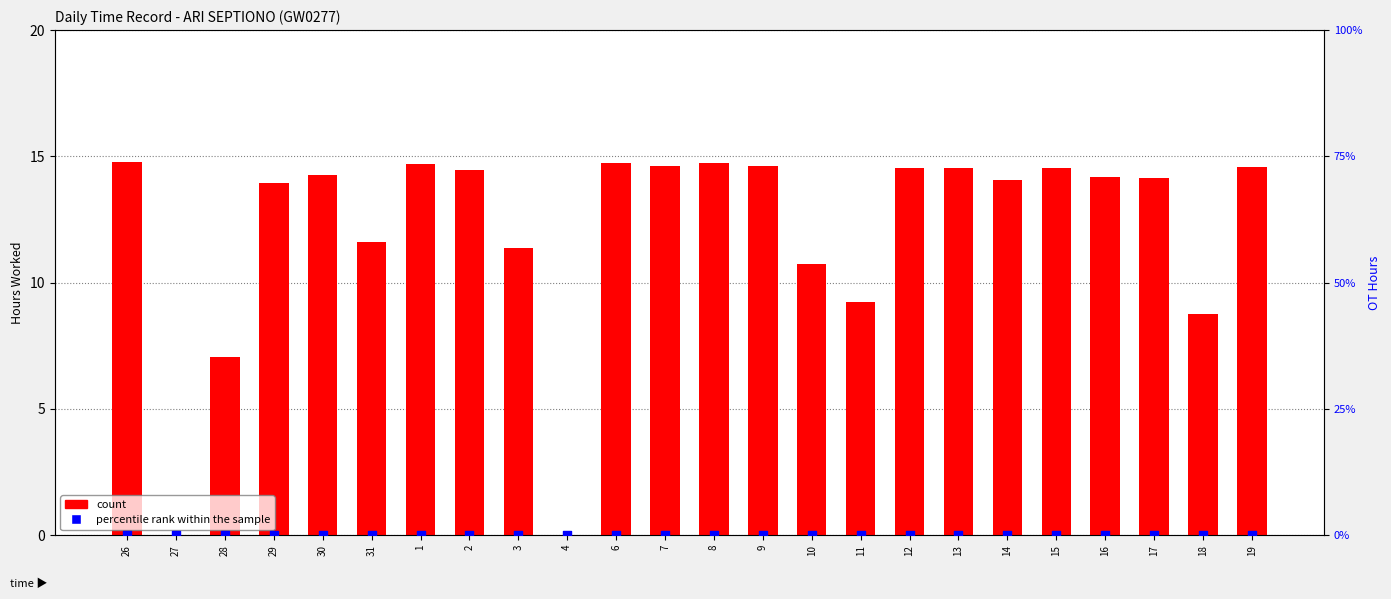

Which series has the largest total across all categories?

count